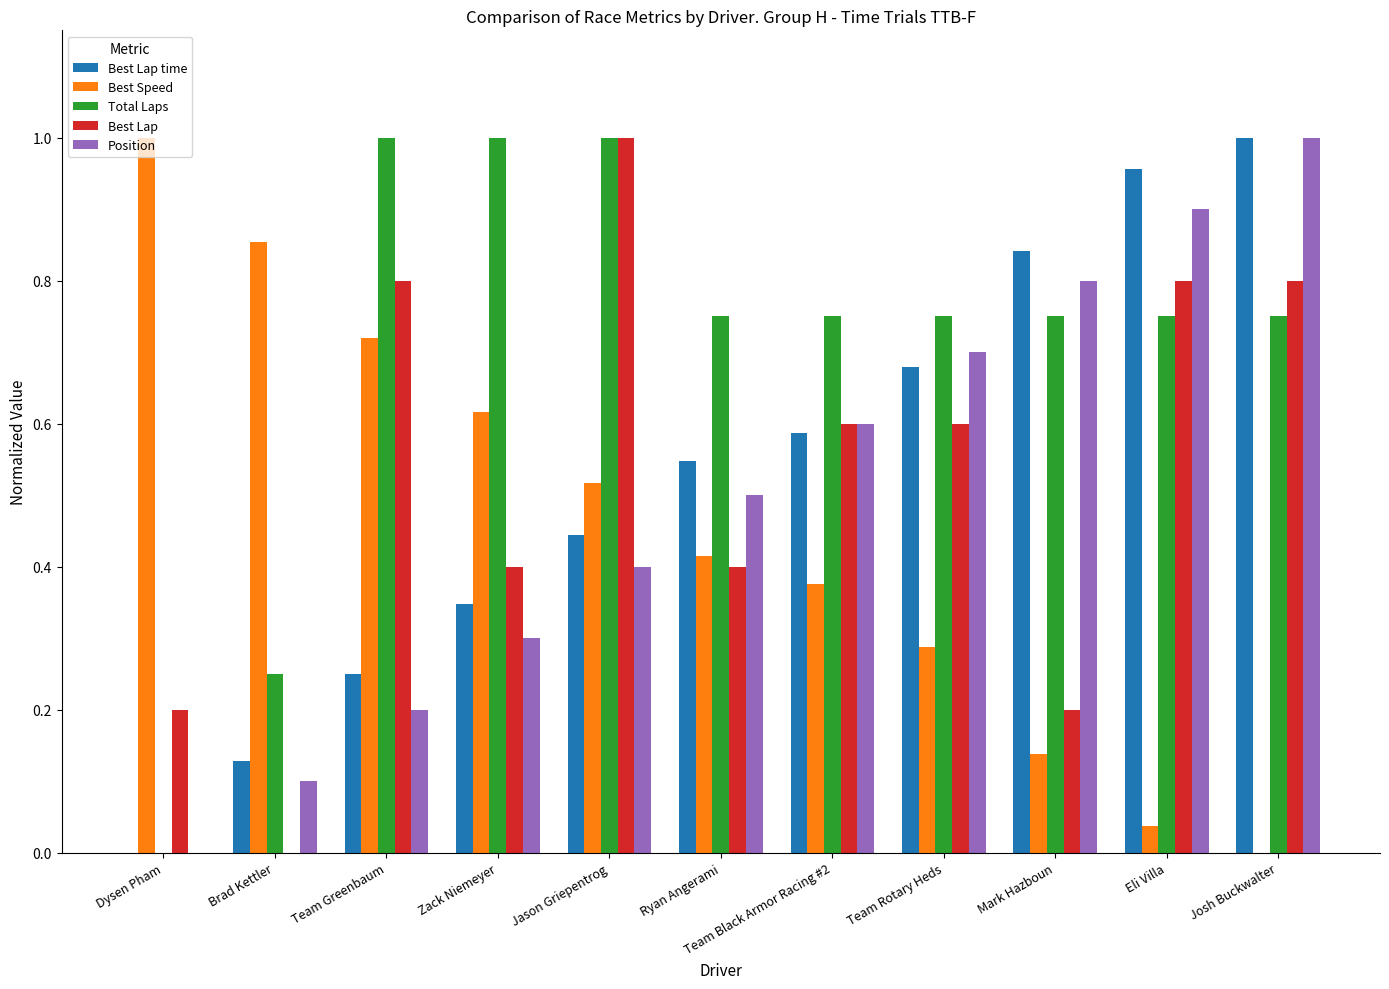

Is the value of Best Speed at Dysen Pham greater than the value of Total Laps at Ryan Angerami?

Yes